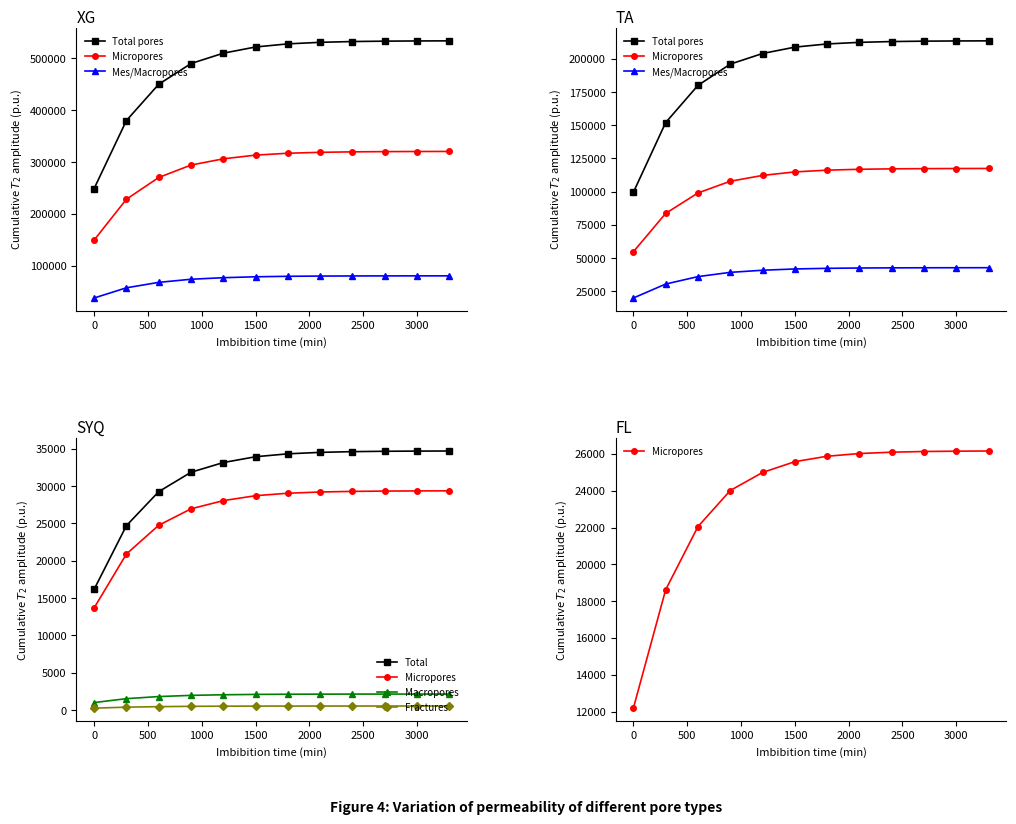

The Total pores series shows 213450.0 at 3000. True or false?

True